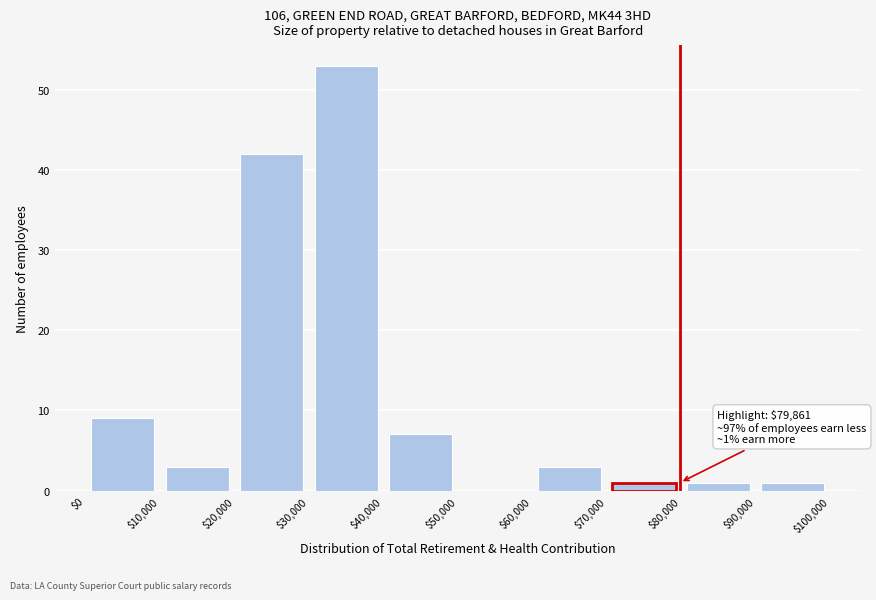

Over which range of the x-axis is the bar tallest?

$30,000 to $40,000